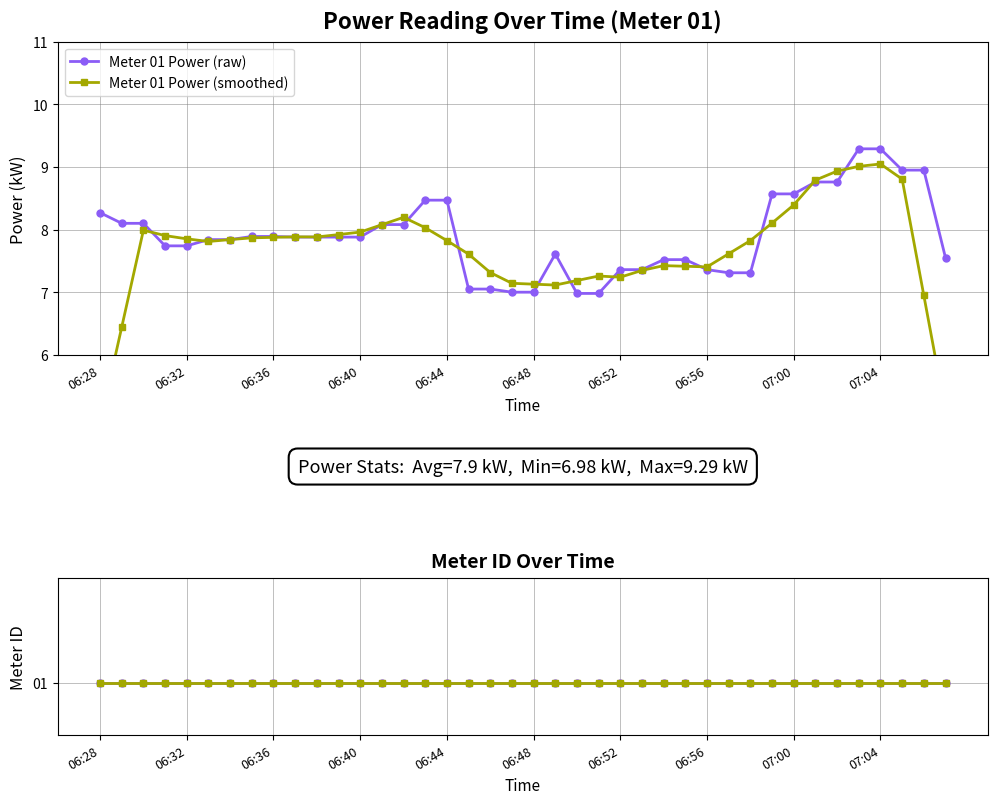

What is the highest value of the Meter 01 Power (raw) series?

9.3